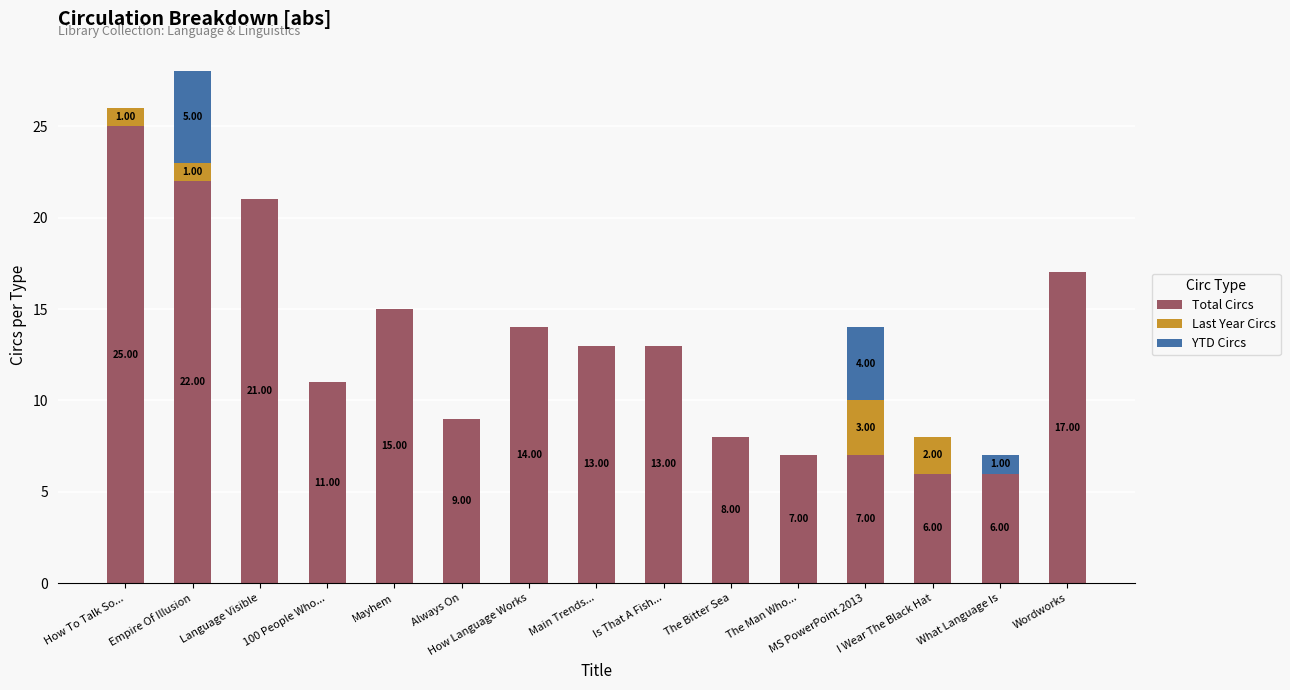

What is the label of the 12th bar from the left?

MS PowerPoint 2013